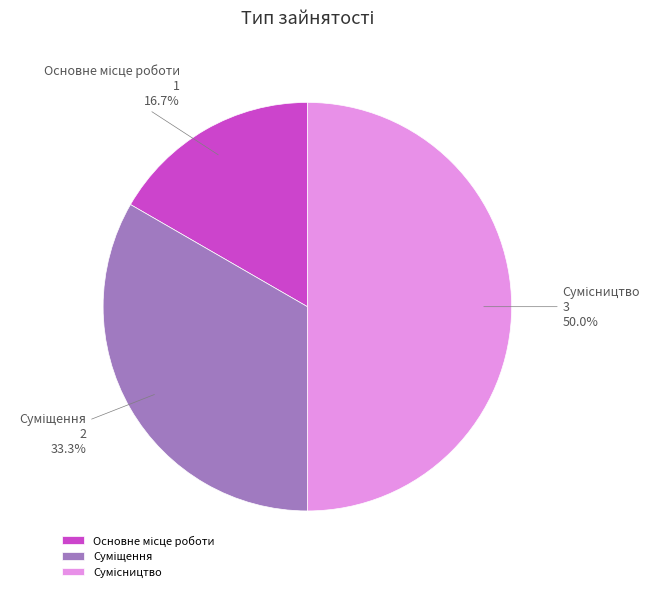

What is the total percentage of Сумісництво and Суміщення?

83.3%